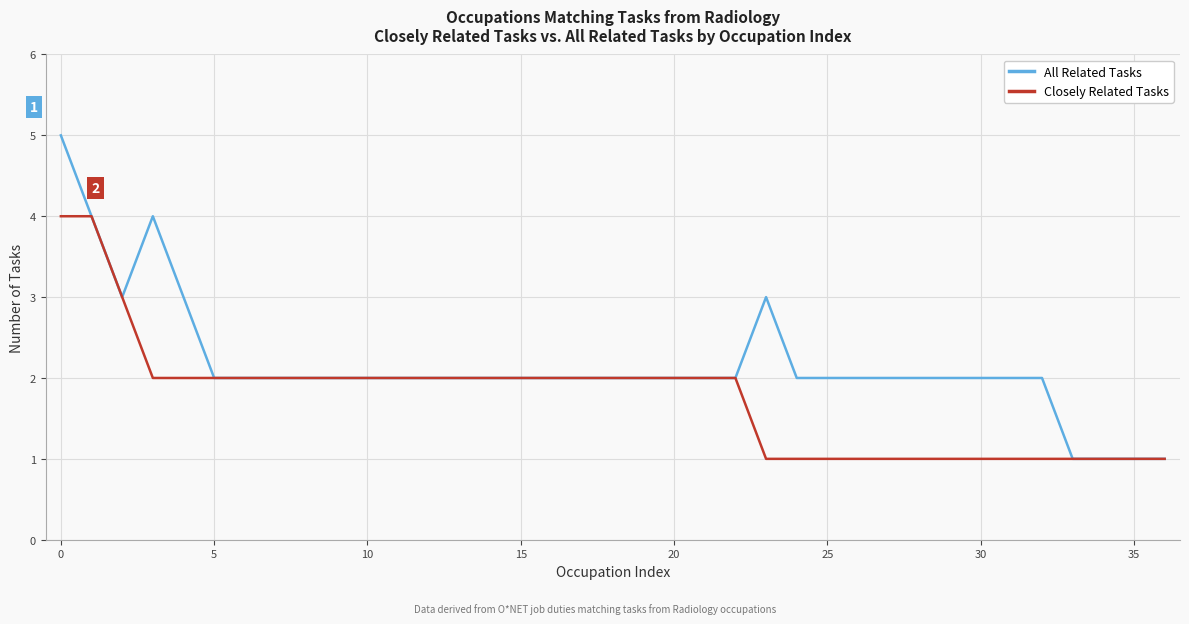

Which series has the largest total across all categories?

All Related Tasks